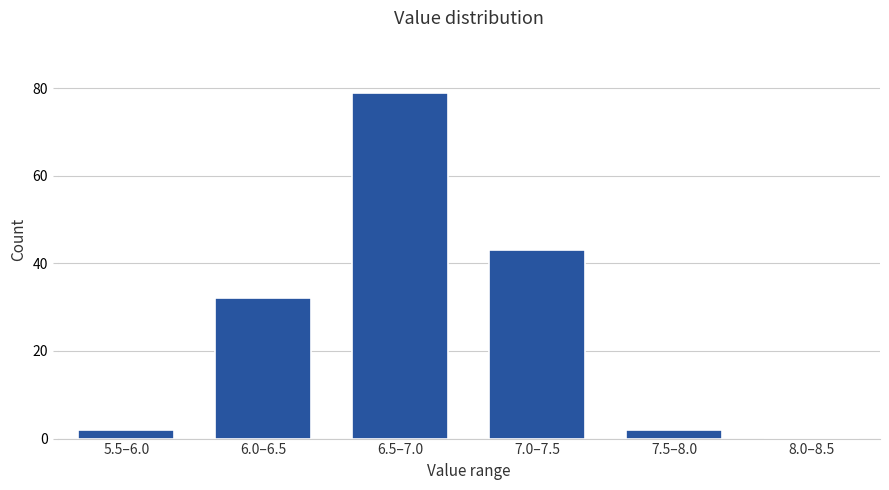

Reading left to right, extract all data points from this chart.

5.5–6.0=2	6.0–6.5=32	6.5–7.0=79	7.0–7.5=43	7.5–8.0=2	8.0–8.5=0